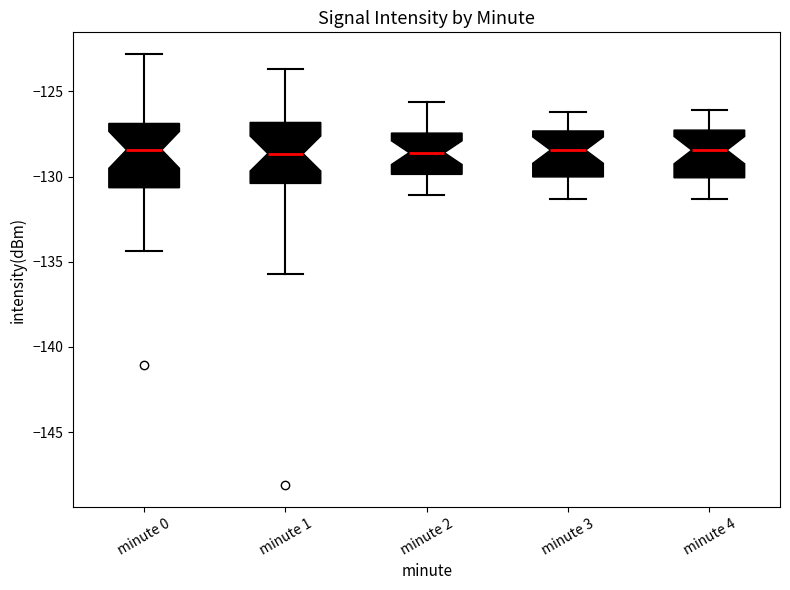

Reading left to right, transcribe this box plot: for each box, give where its median line is, the range the box spans, and where its two whiskers end, as read against the y-axis. The values are not printed on the chart, so give them approximately, as read against the axis.

minute 0: median -128.5, box -130.5 to -127.0, whiskers -134.5 to -123.0
minute 1: median -128.5, box -130.5 to -127.0, whiskers -135.5 to -123.5
minute 2: median -128.5, box -130.0 to -127.5, whiskers -131.0 to -125.5
minute 3: median -128.5, box -130.0 to -127.5, whiskers -131.5 to -126.0
minute 4: median -128.5, box -130.0 to -127.5, whiskers -131.5 to -126.0